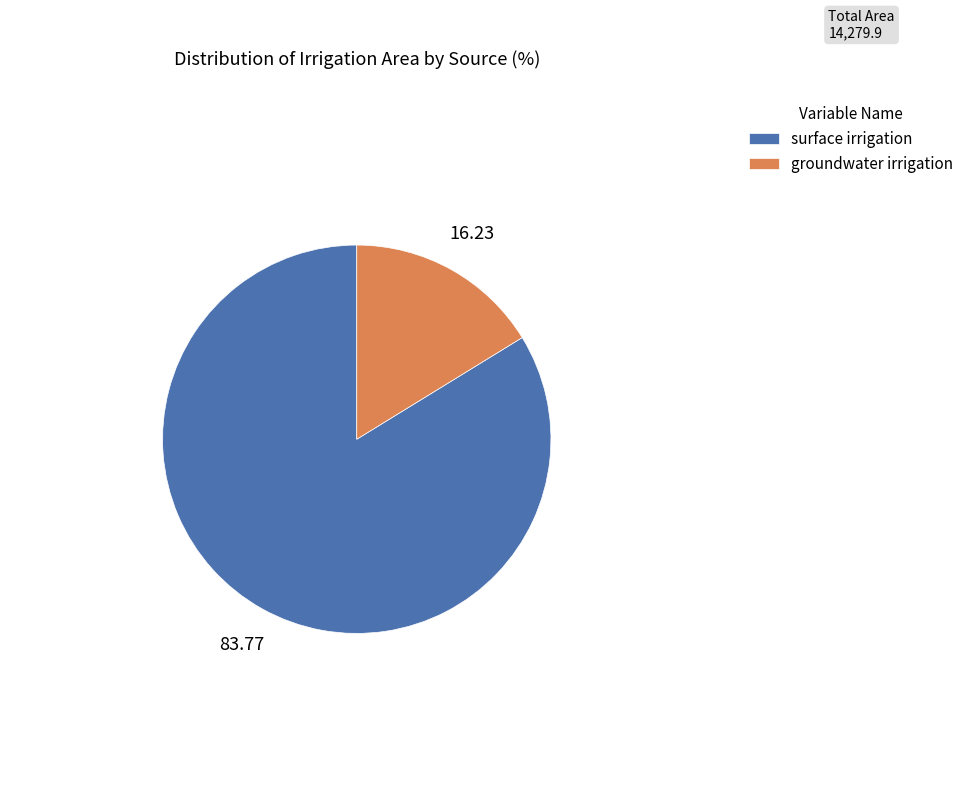

What is the majority slice?

surface irrigation